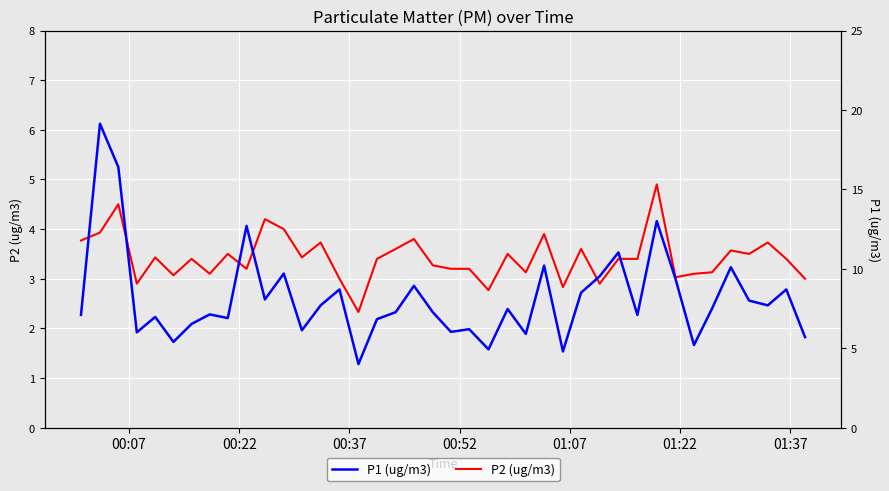

What is the value of the P2 (ug/m3) point at the 34th from the left?

3.1